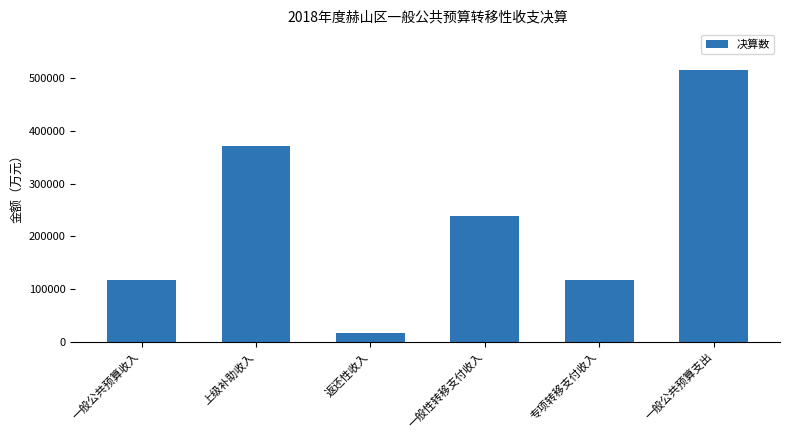

What is the change in value from 返还性收入 to 专项转移支付收入?

+100492